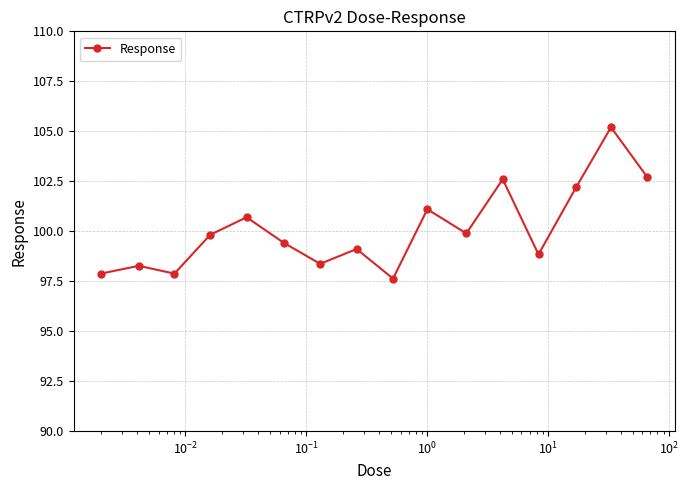

What is the value of the 11th point from the left?

99.9